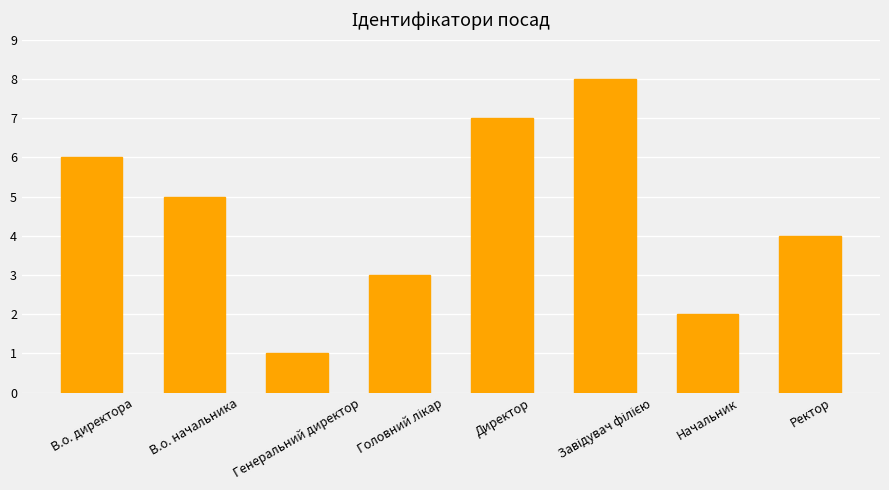

True or false: the data shows 2 at Начальник.

True